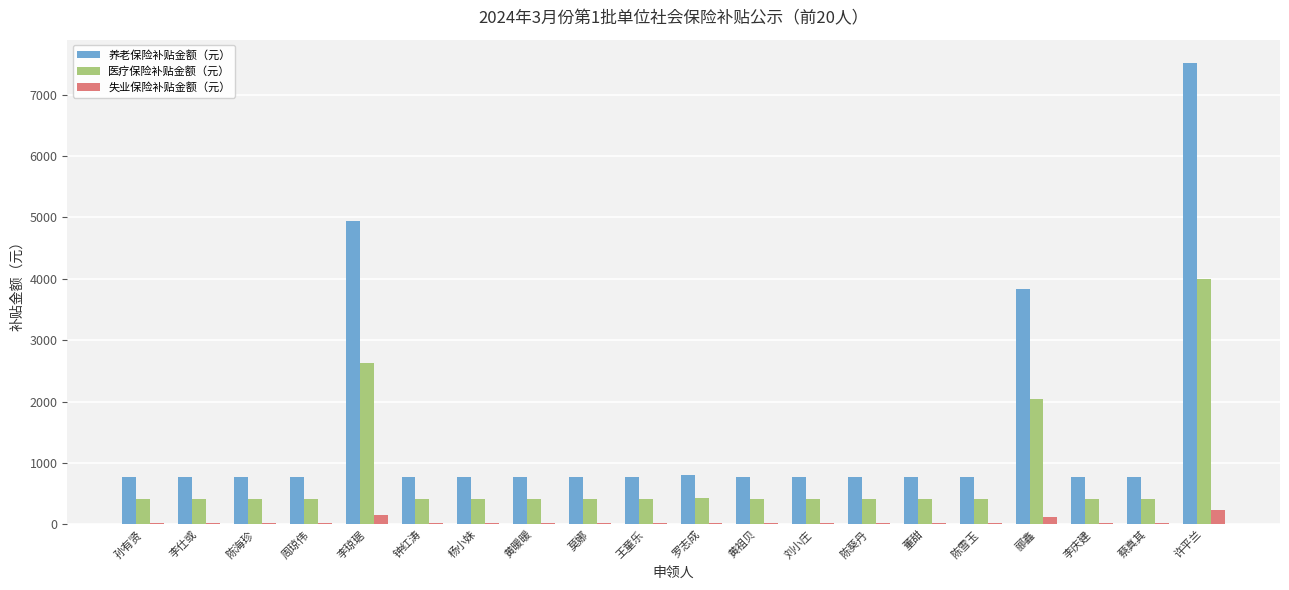

List the series in order of their peak value, highest first.

养老保险补贴金额（元）, 医疗保险补贴金额（元）, 失业保险补贴金额（元）